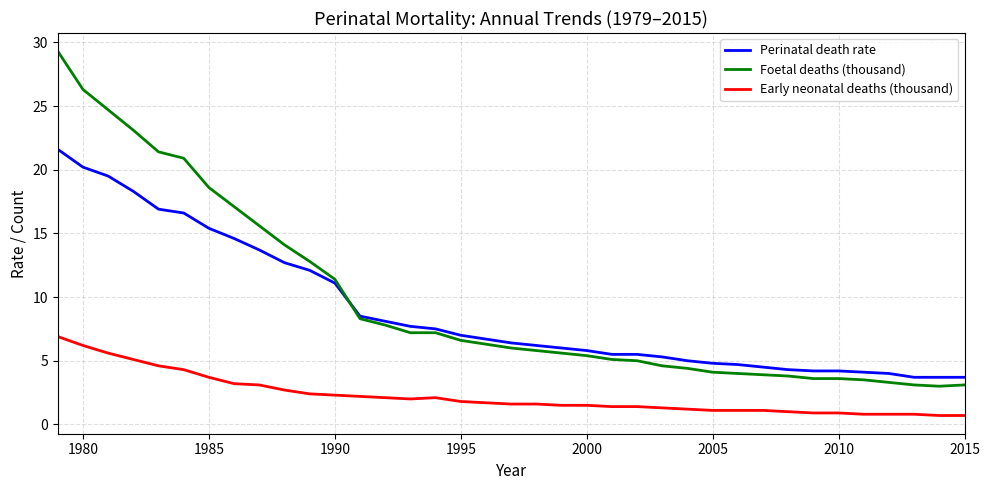

True or false: Perinatal death rate and Early neonatal deaths (thousand) intersect in this chart.

False